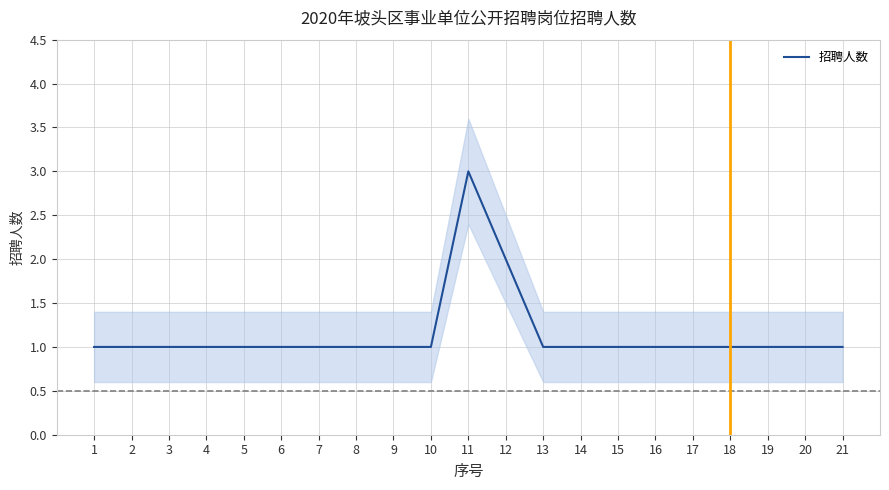

What is the ratio of the value at 6 to the value at 12?

0.5